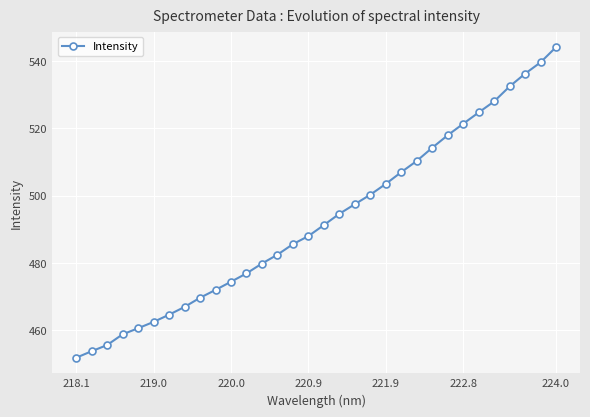

True or false: the data has more than 2 interior local peaks.

False